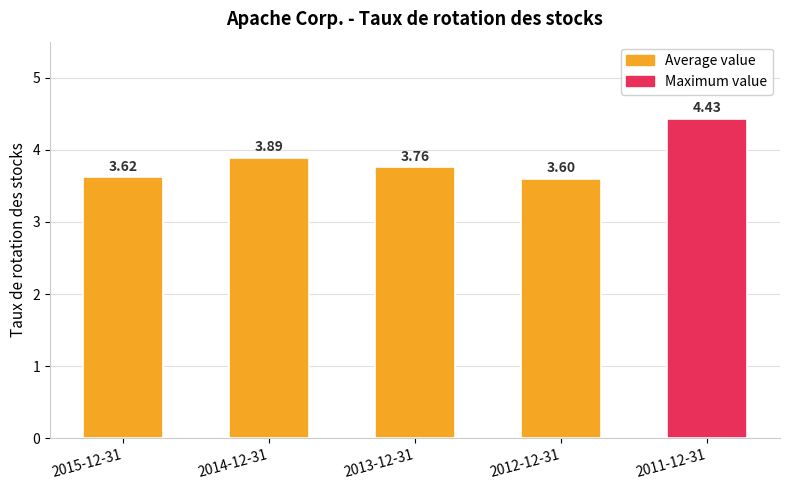

List the labels in order of value, largest first.

2011-12-31, 2014-12-31, 2013-12-31, 2015-12-31, 2012-12-31